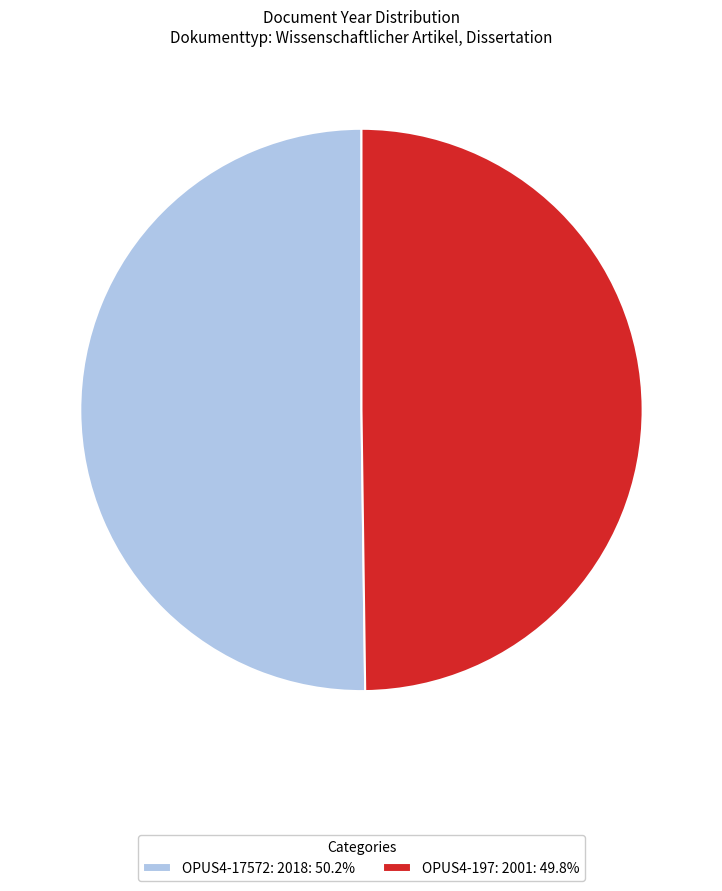

Do OPUS4-197: 2001: 49.8% and OPUS4-17572: 2018: 50.2% together represent more than half of the pie?

Yes